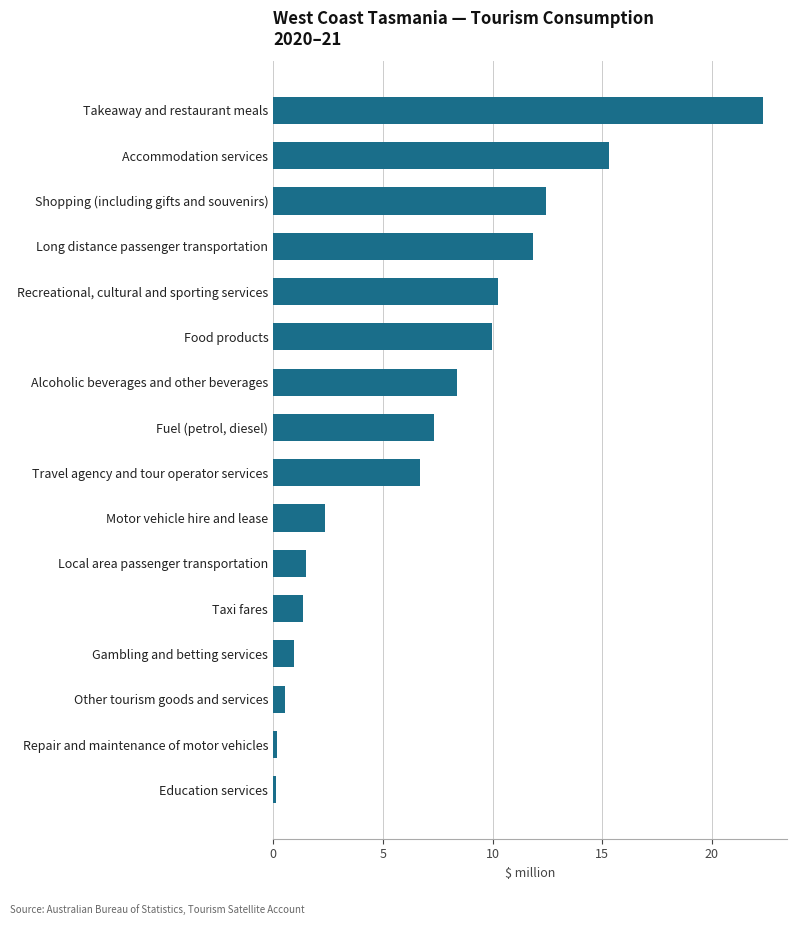

The chart shows a value of 1.4 at Taxi fares. True or false?

True